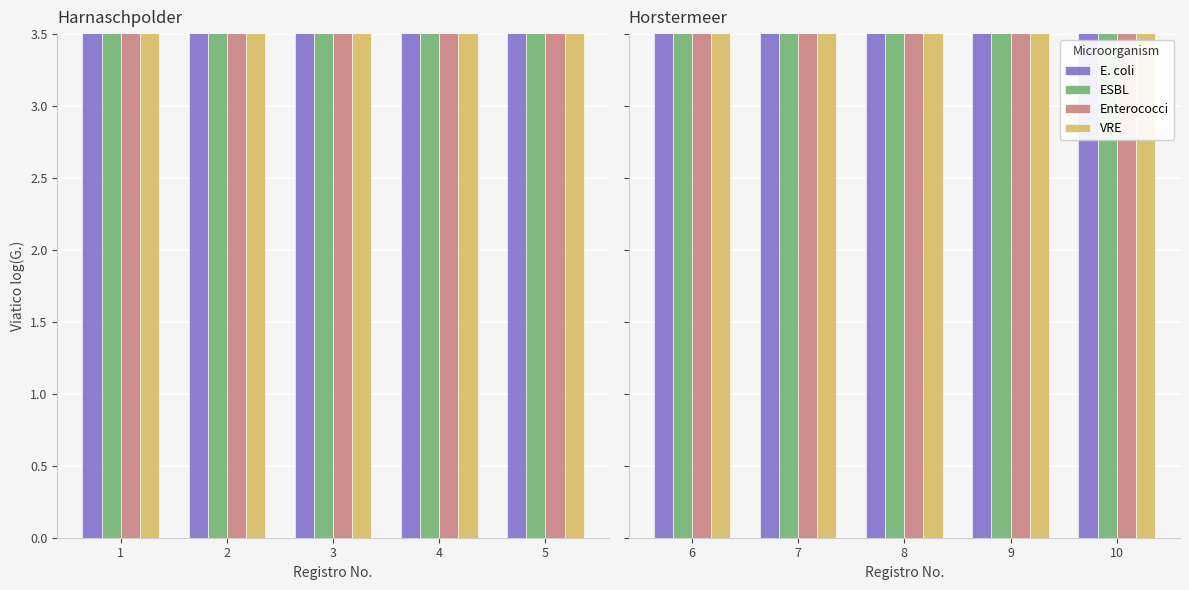

The value of VRE at 9 is 3.2. True or false?

False